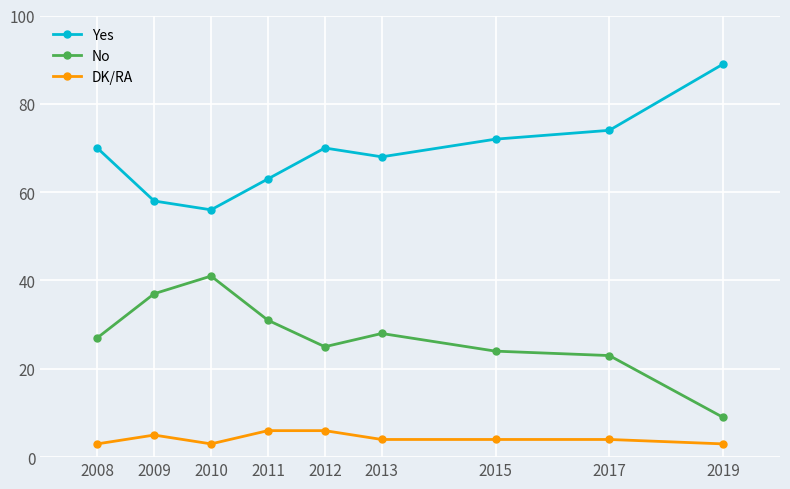

Rank the series by their maximum value, from highest to lowest.

Yes, No, DK/RA